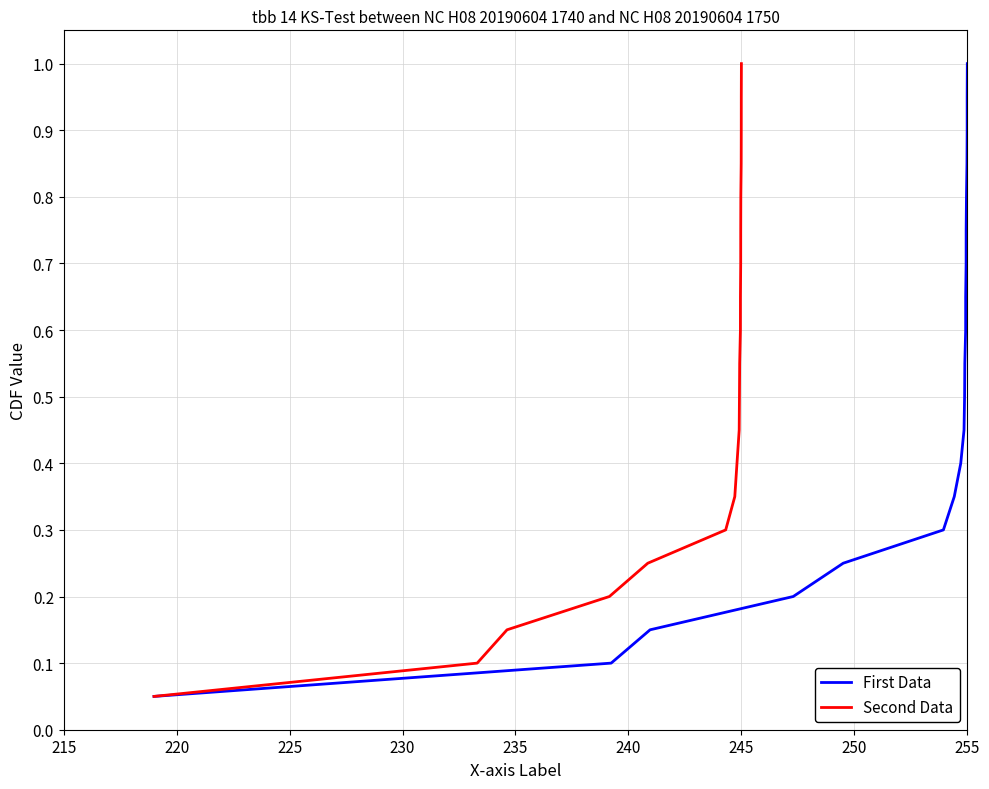

True or false: First Data and Second Data cross at least once.

False